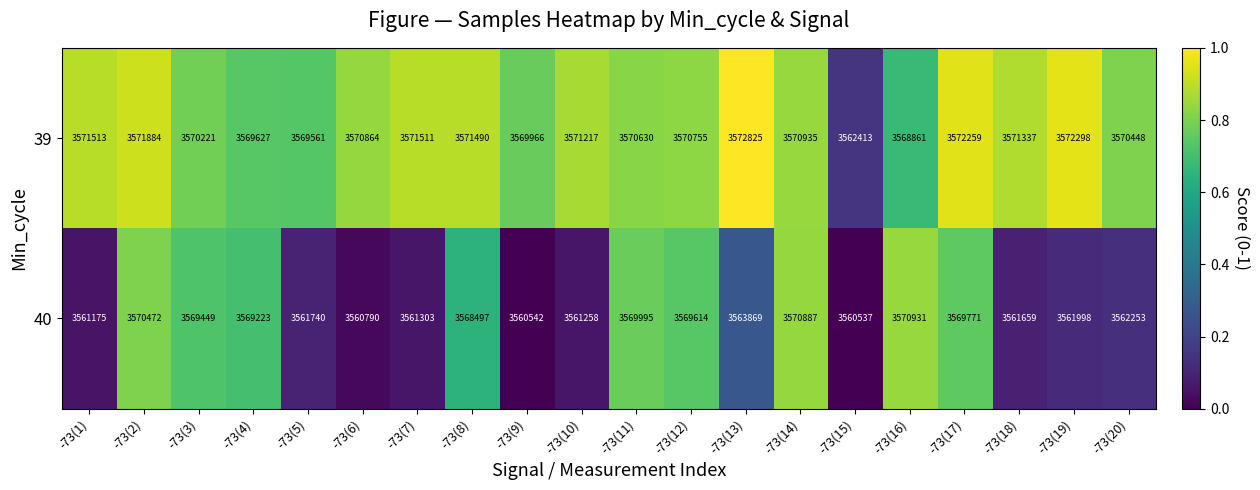

The 39 series shows 3570755 at -73(12). True or false?

True